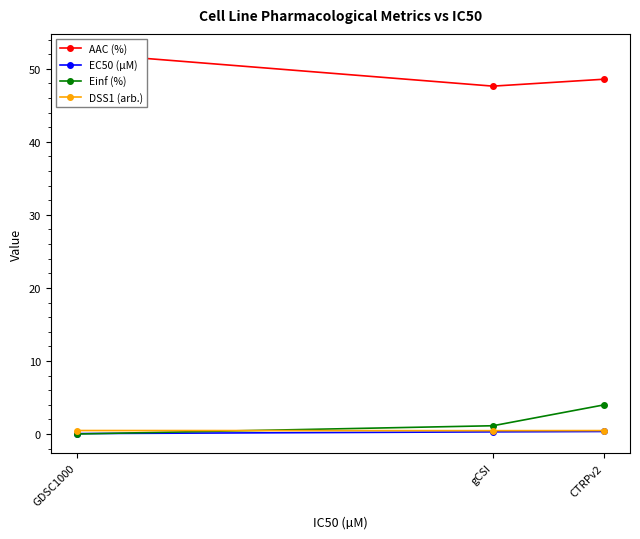

What is the difference between the maximum and minimum values in the AAC (%) series?

4.5